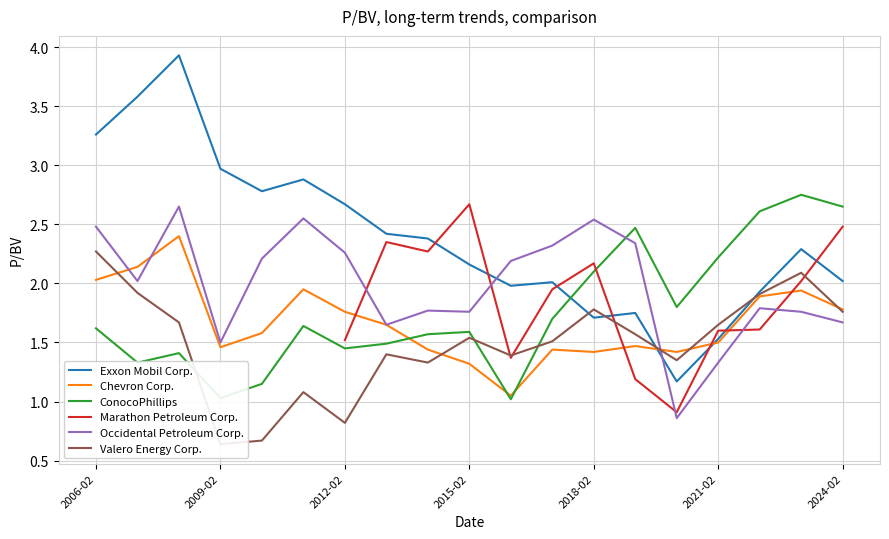

Where does the Occidental Petroleum Corp. series first go above 2?

2006-02